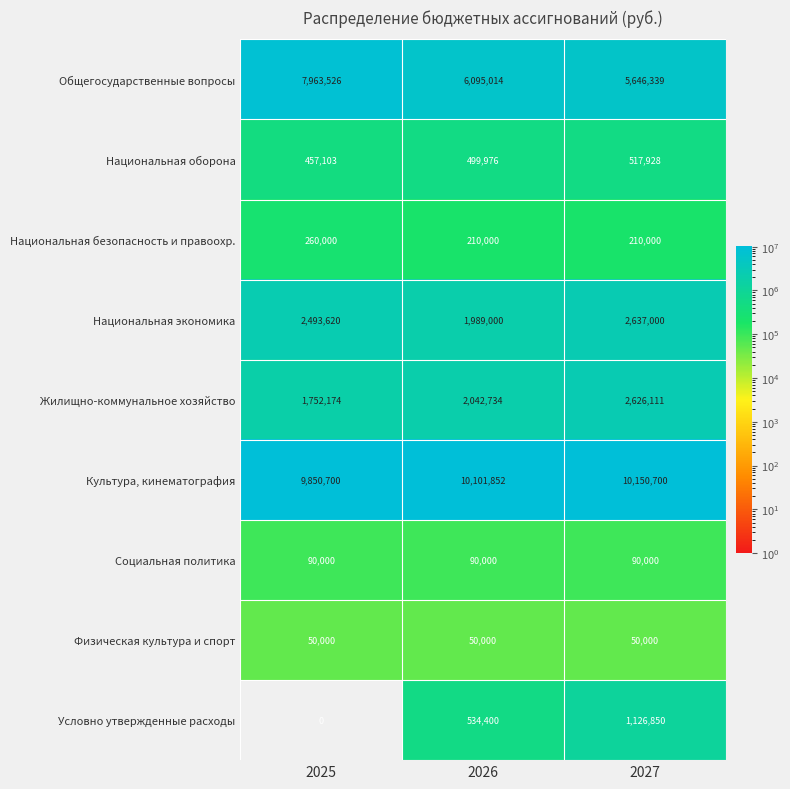

What is the difference between the maximum and minimum values in the Национальная оборона series?

60825